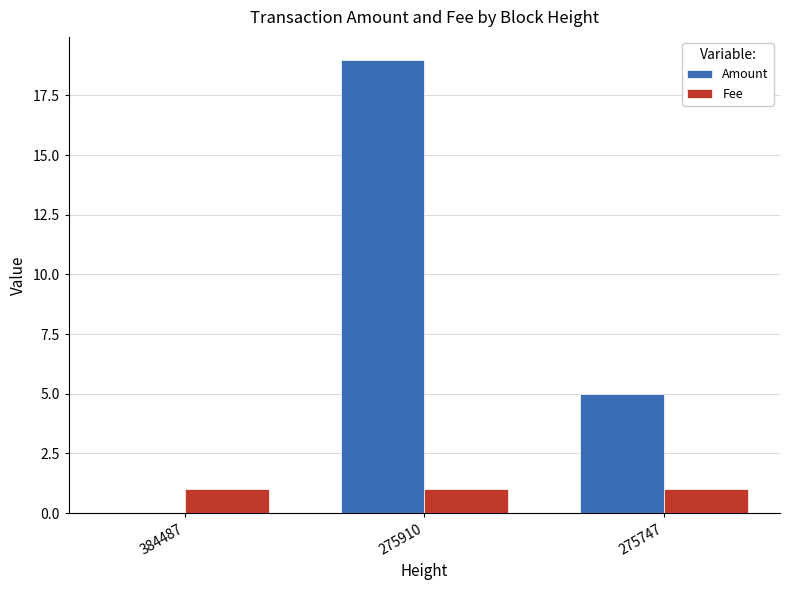

What is the sum of the Amount values at 275747 and 384487?

5